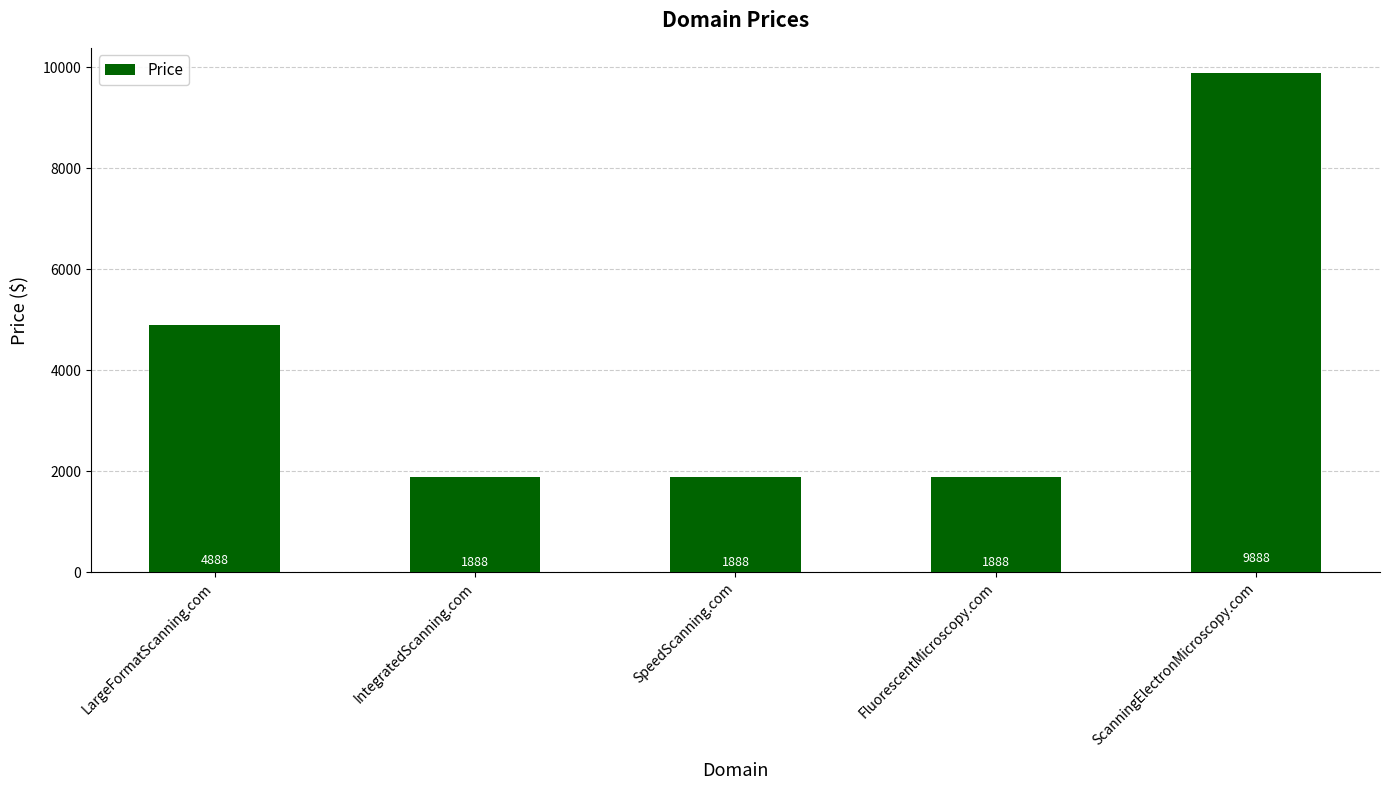

What is the maximum value shown in the chart?

9888